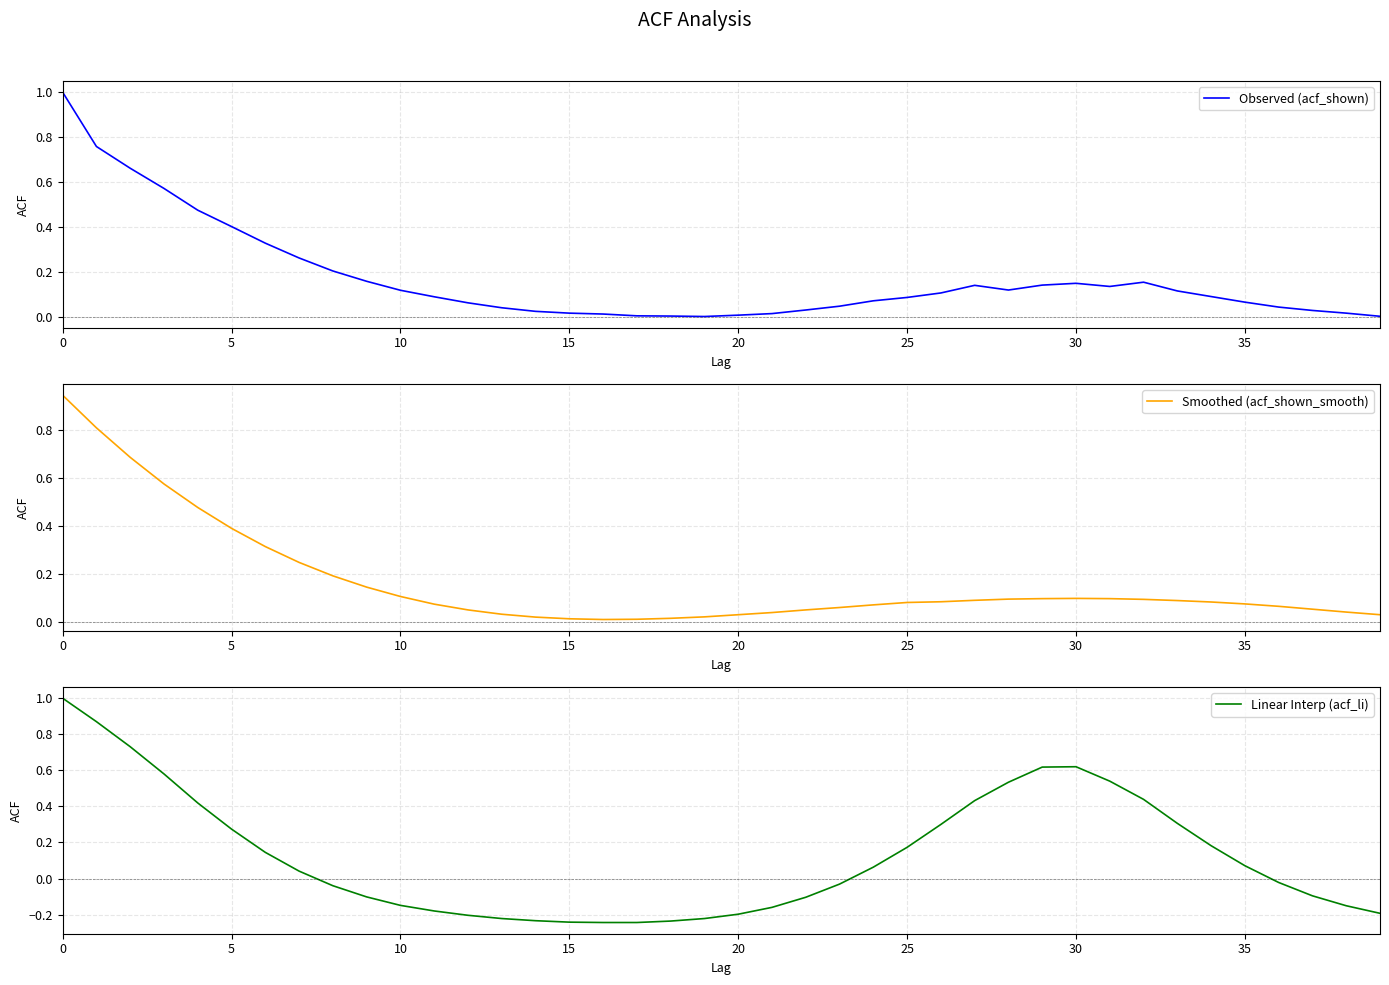

Is this an area chart (filled region under the line)?

No